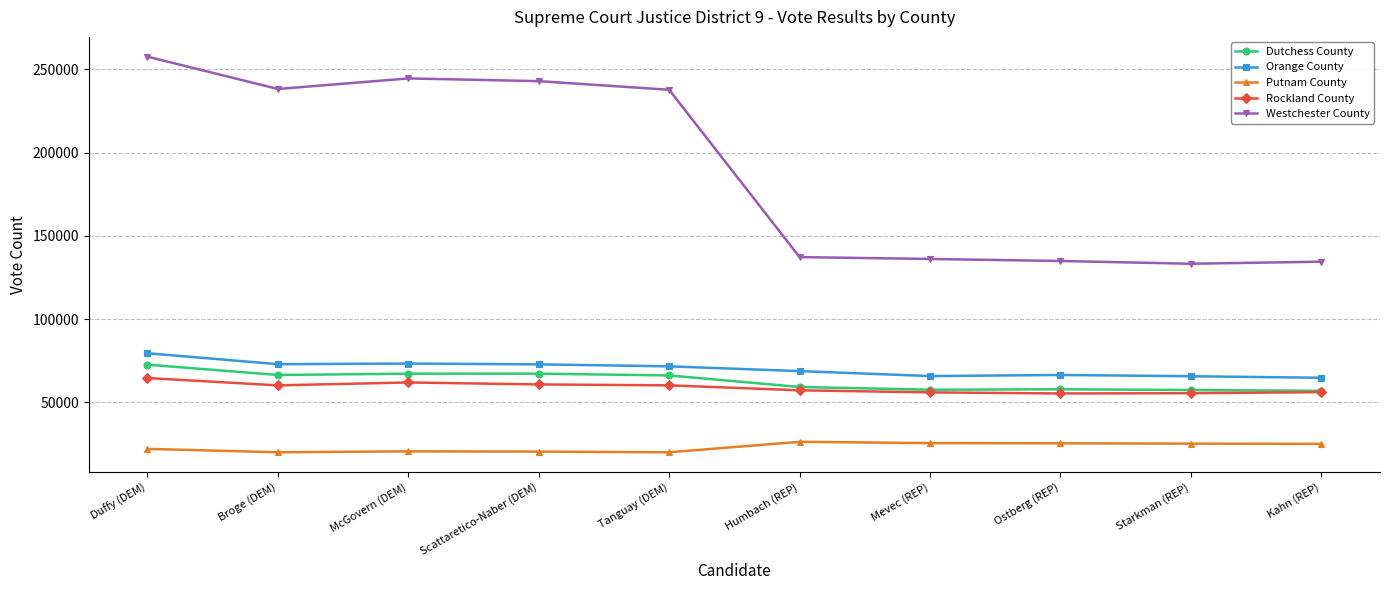

What is the difference between the maximum and minimum values in the Rockland County series?

9256